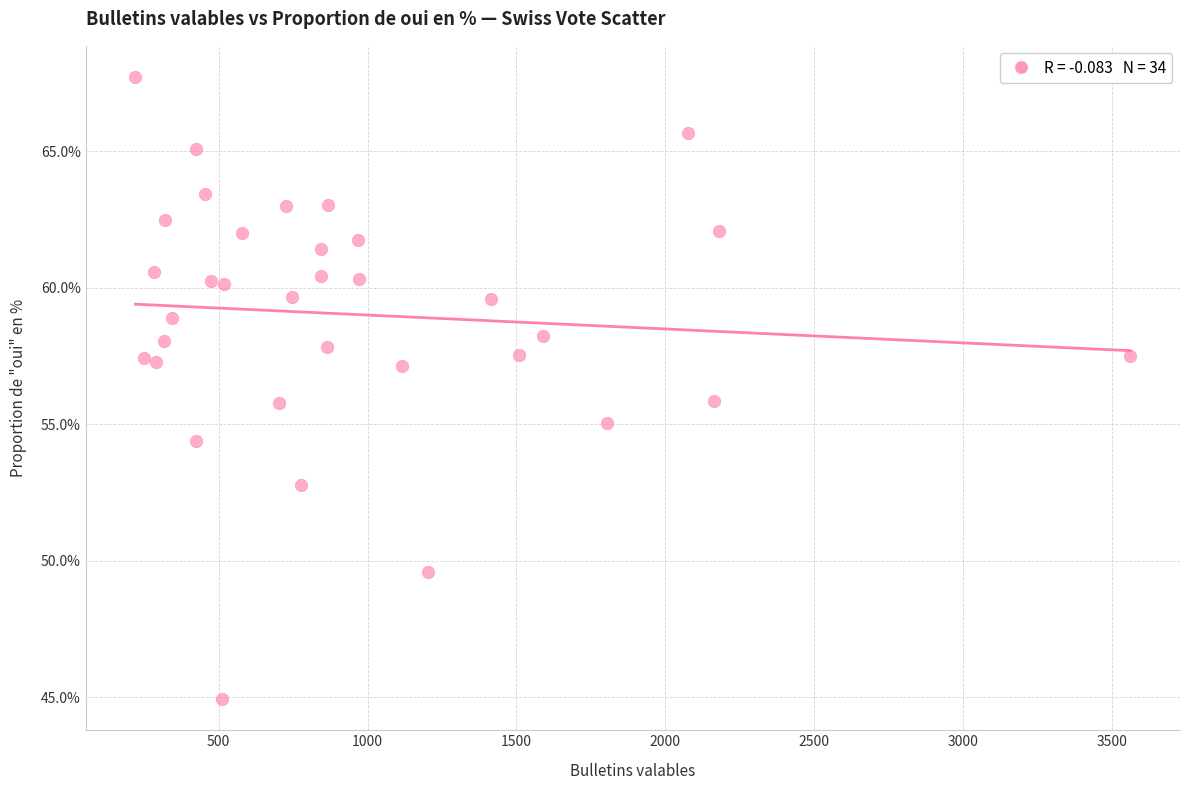

What is the range of Y values (max minus min)?

22.8